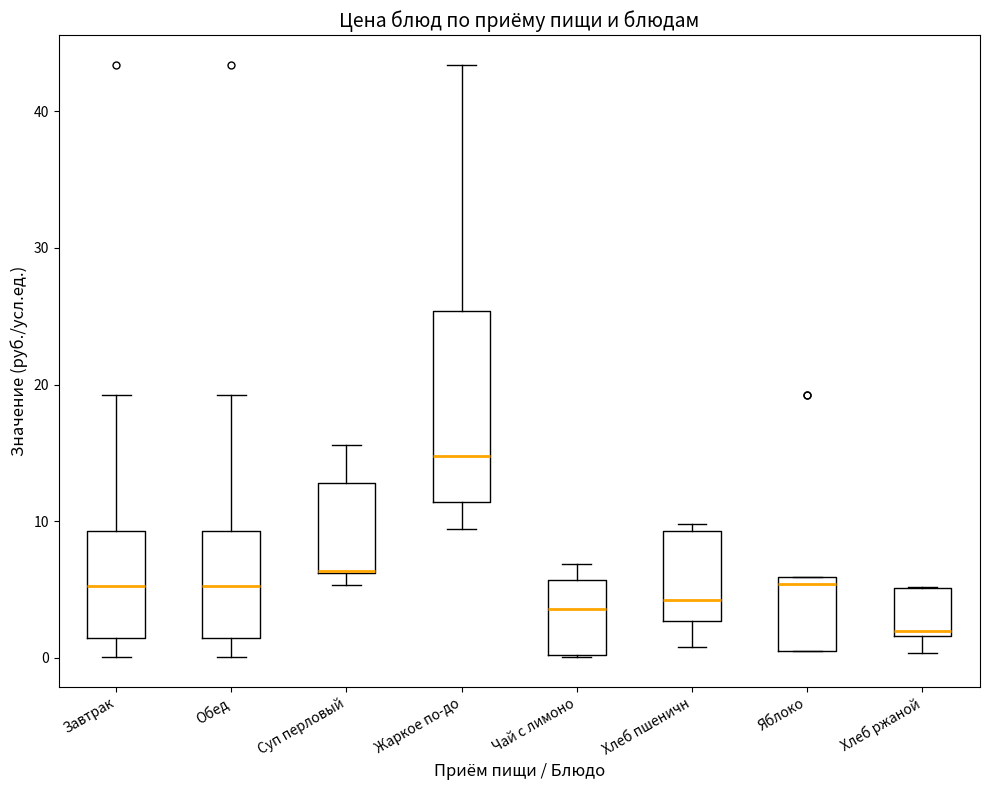

Reading left to right, transcribe this box plot: for each box, give where its median line is, the range the box spans, and where its two whiskers end, as read against the y-axis. The values are not printed on the chart, so give them approximately, as read against the axis.

Завтрак: median 5, box 1 to 9, whiskers 0 to 19
Обед: median 5, box 1 to 9, whiskers 0 to 19
Суп перловый: median 6 (drawn on the box's lower edge), box 6 to 13, whiskers 5 to 16
Жаркое по-до: median 15, box 11 to 25, whiskers 9 to 43
Чай с лимоно: median 4, box 0 to 6, whiskers 0 to 7
Хлеб пшеничн: median 4, box 3 to 9, whiskers 1 to 10
Яблоко: median 5, box 0 to 6, whiskers 0 to 6
Хлеб ржаной: median 2 (just above the box's lower edge), box 2 to 5, whiskers 0 to 5